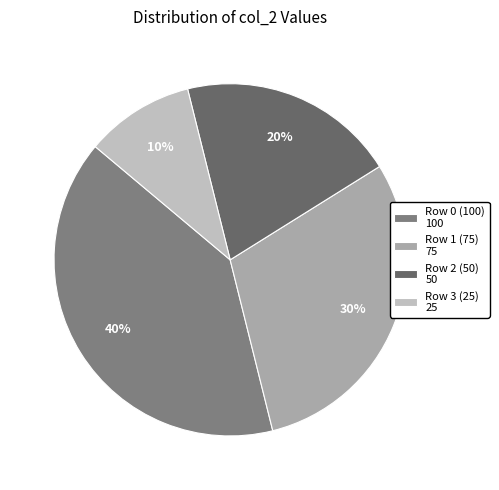

How many segments does this pie chart have?

4